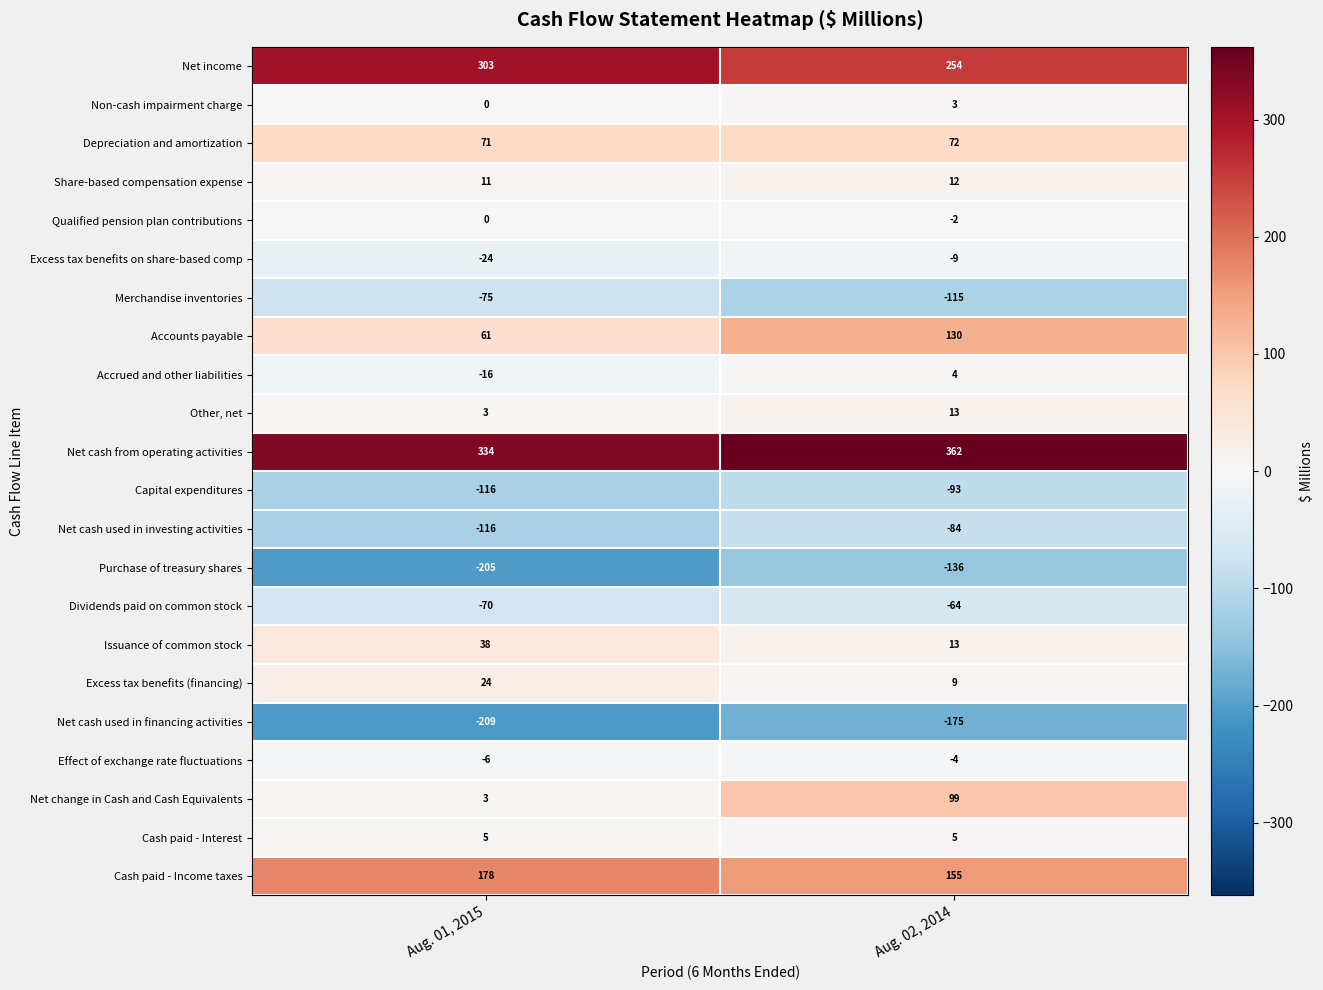

What is the greatest value displayed?

362